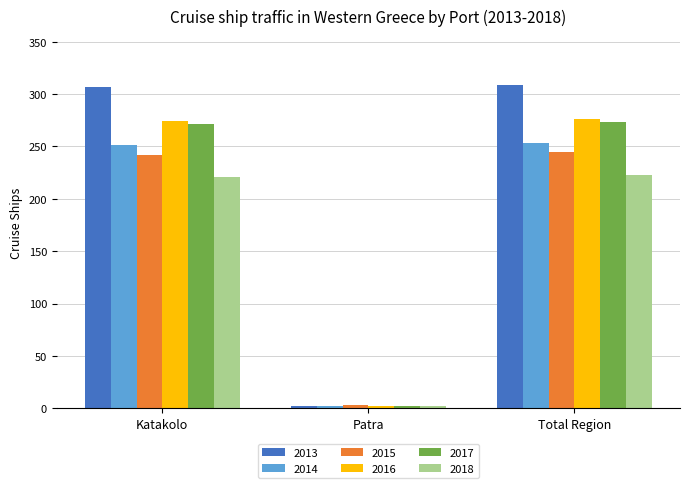

What is the total value across all series at Katakolo?

1566